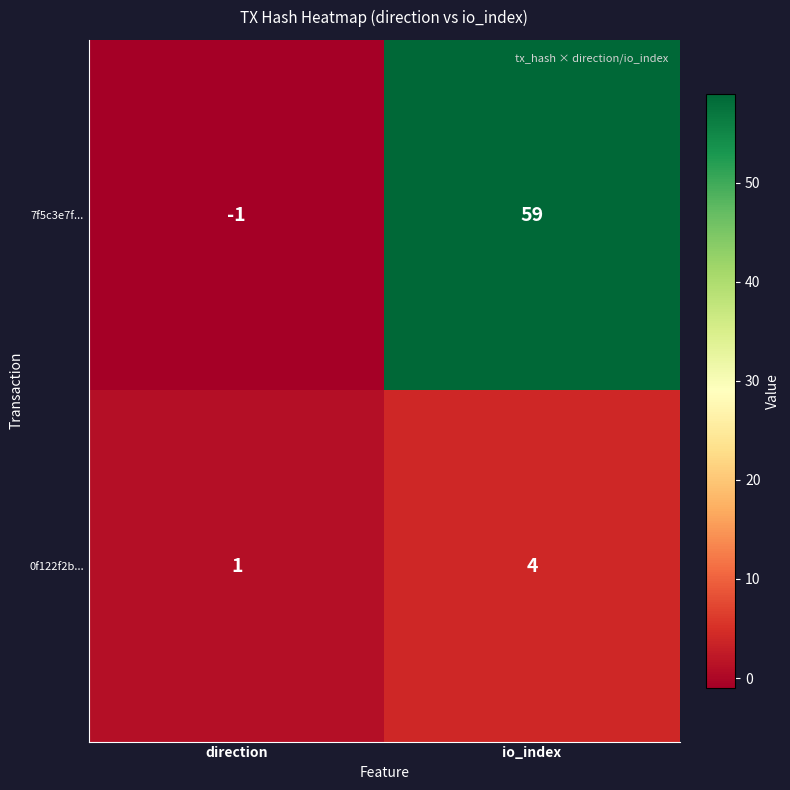

Which category has the highest value in the 0f122f2b... series?

io_index